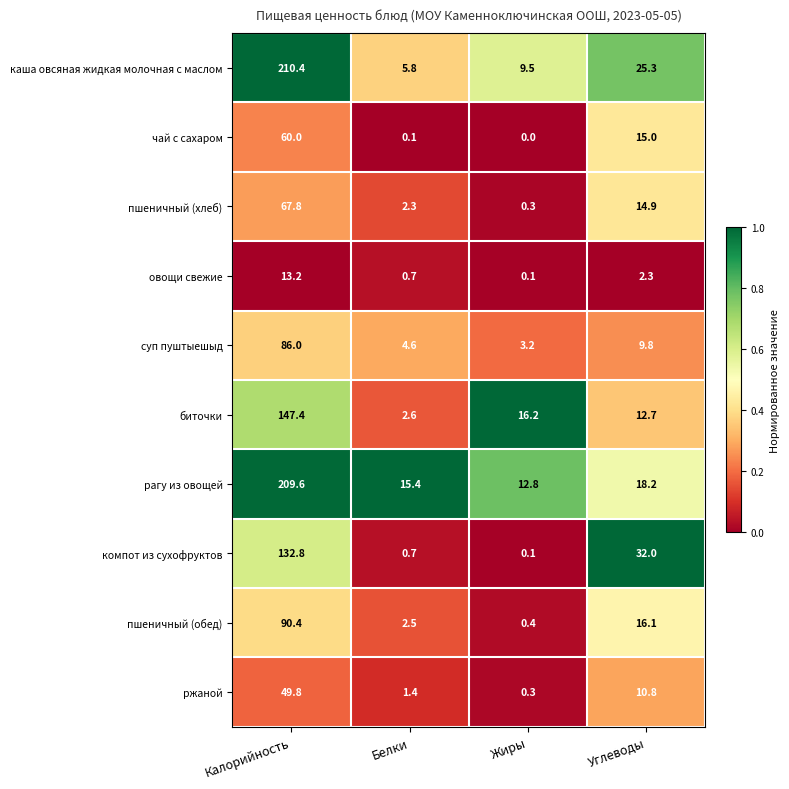

What is the total value across all series at Калорийность?

1067.4